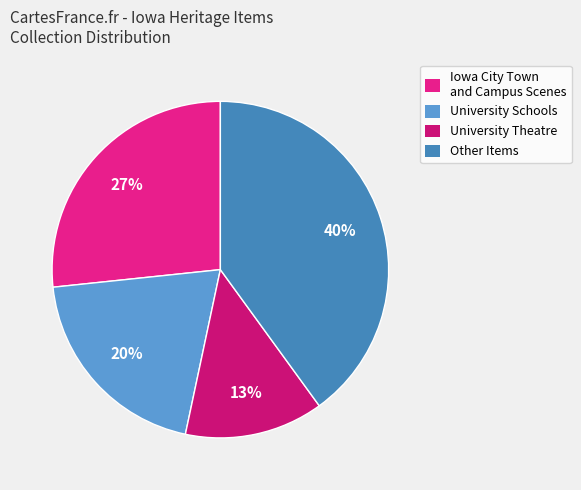

How many segments does this pie chart have?

4